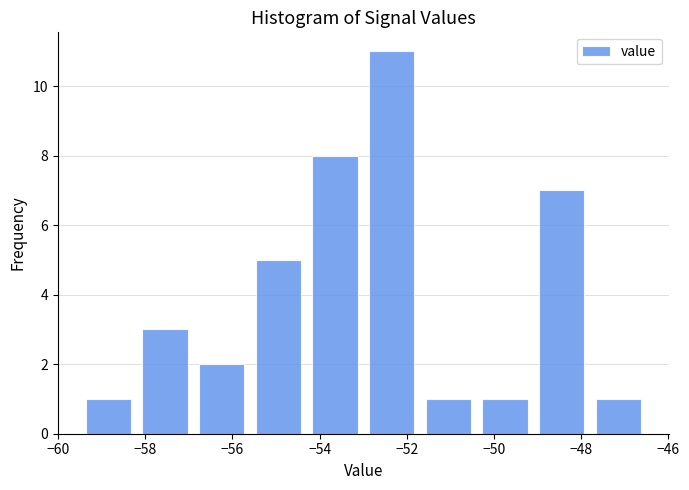

What is the height of the bar covering -49.1 to -47.8 on the x-axis? Neither the bar edges nor the heights are printed on the chart, so give them approximately, as read against the axes.

7